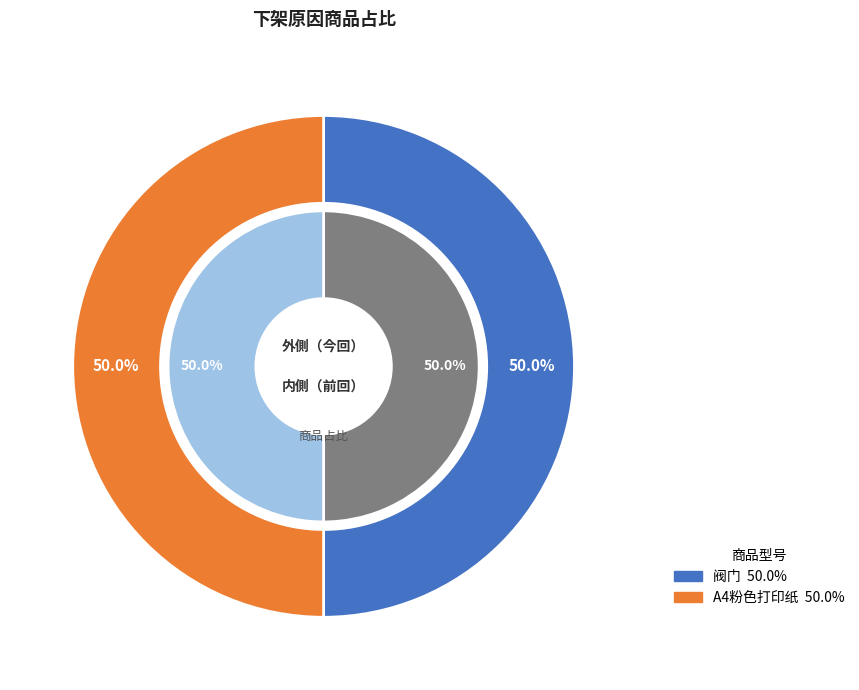

True or false: 7200259493530370048 accounts for 63% of the total.

False